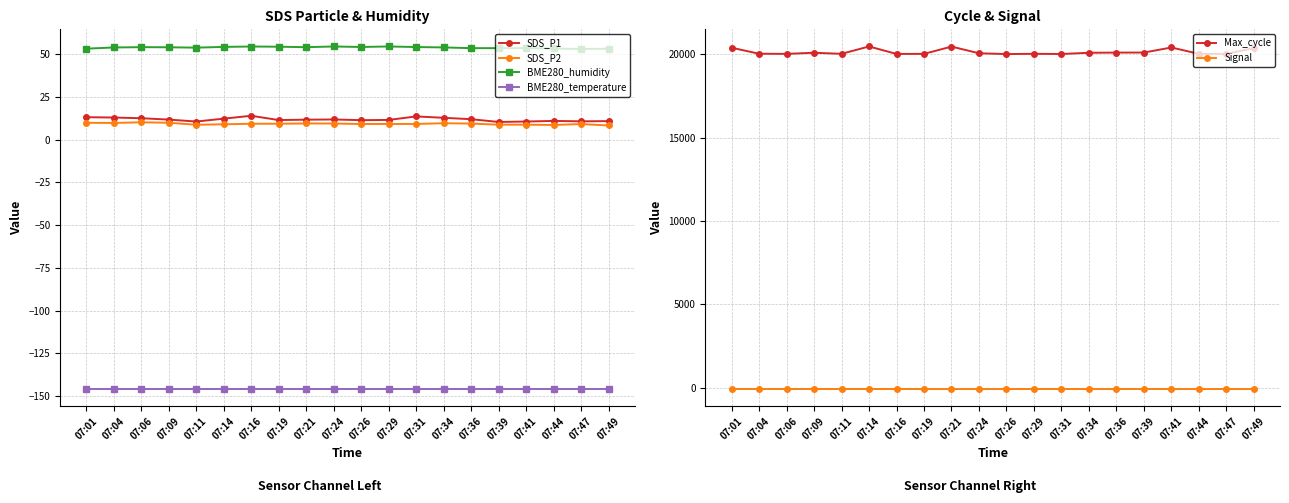

What is the approximate value of Max_cycle at 07:21?

20465